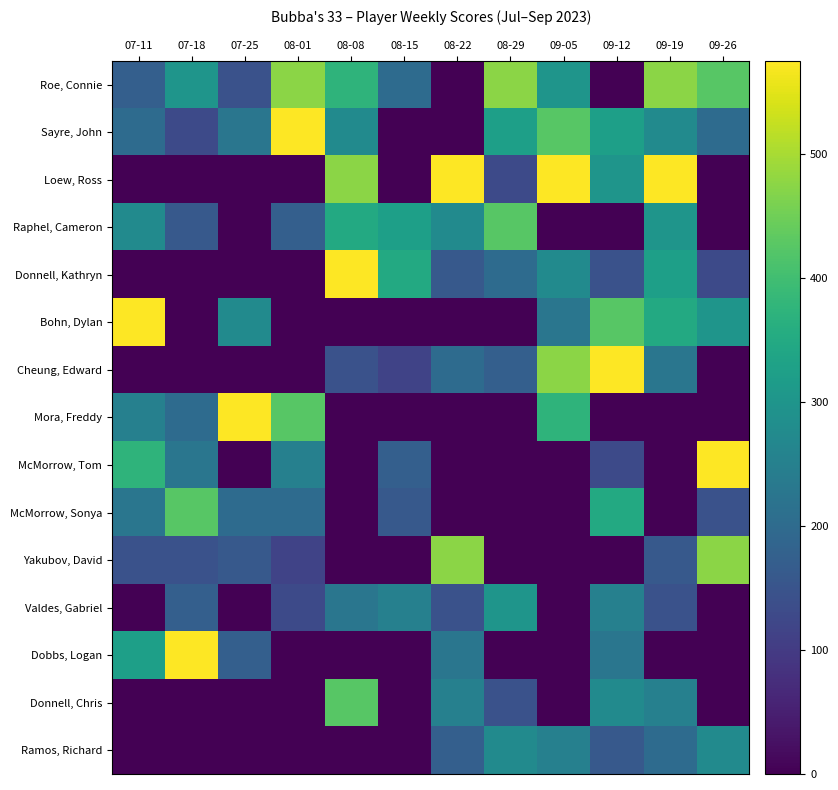

What is the difference between the highest and lowest values at 07-25?

575